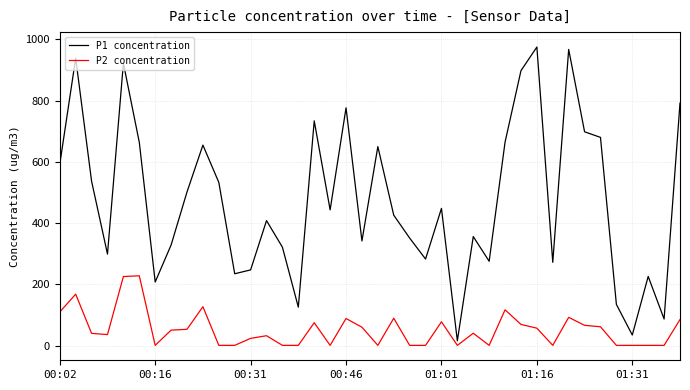

Rank the series by their maximum value, from lowest to highest.

P2 concentration, P1 concentration